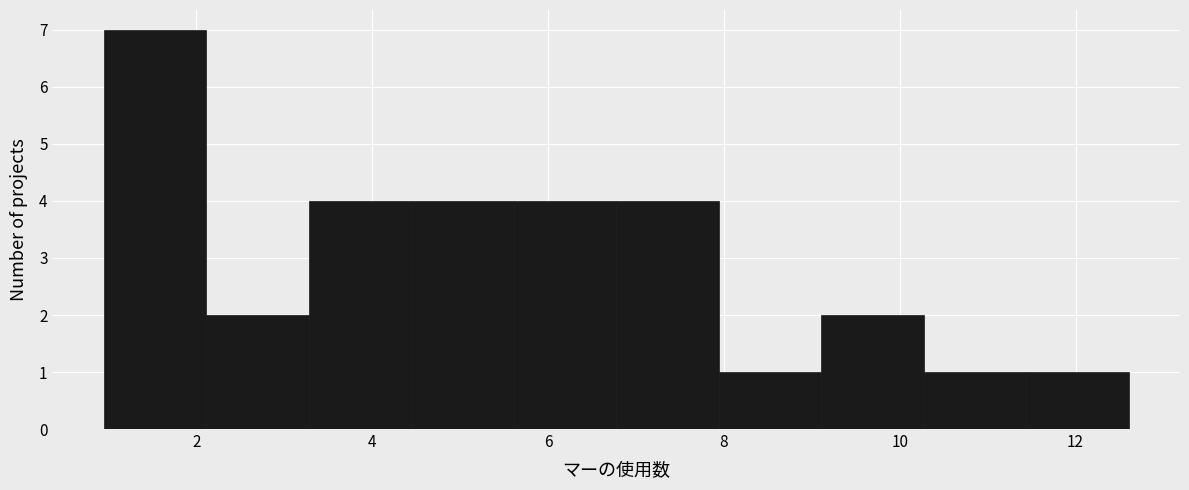

Reading left to right, list every bar in this chart as the range it spans on the x-axis followed by its height. Neither the bar edges nor the heights are printed on the chart, so give them approximately, as read against the axes.

1.0 to 2.2: 7
2.2 to 3.2: 2
3.2 to 4.4: 4
4.4 to 5.6: 4
5.6 to 6.8: 4
6.8 to 8.0: 4
8.0 to 9.2: 1
9.2 to 10.2: 2
10.2 to 11.4: 1
11.4 to 12.6: 1